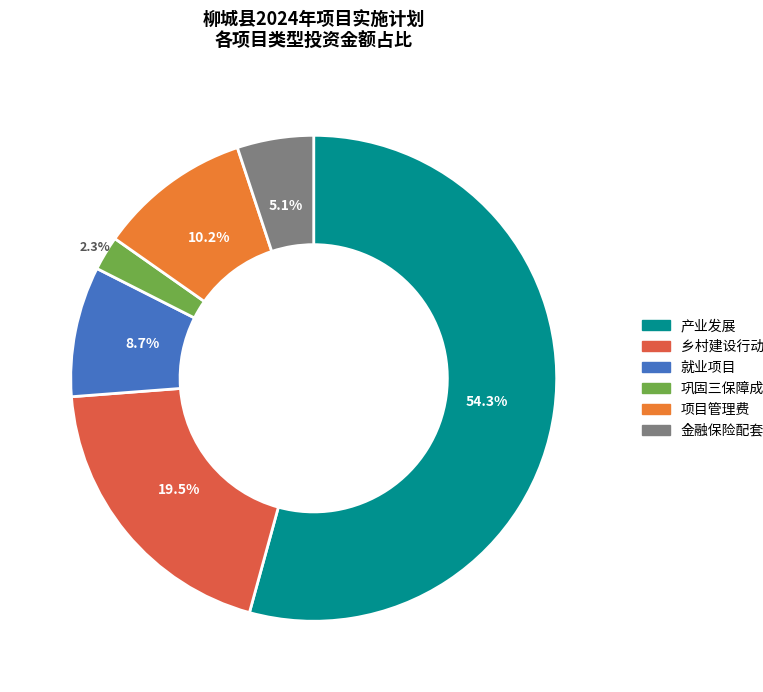

To the nearest percent, what portion does 产业发展 represent?

54%